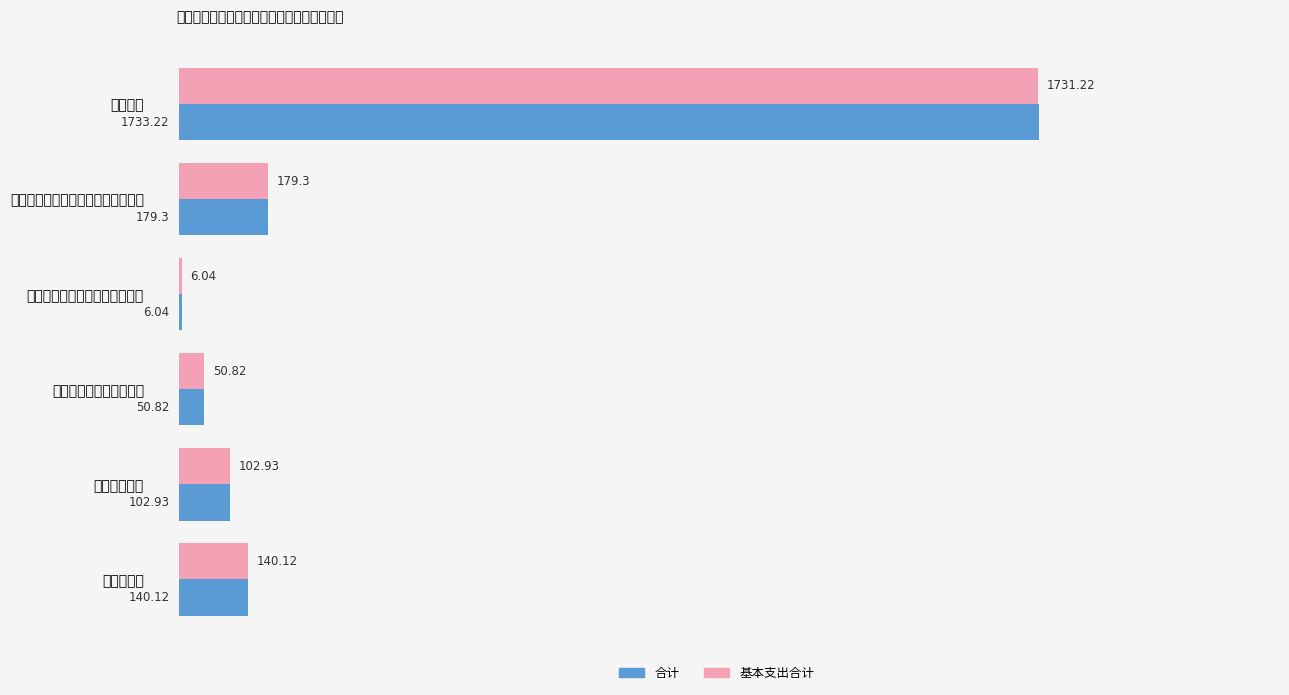

What is the highest value of the 合计 series?

1733.2